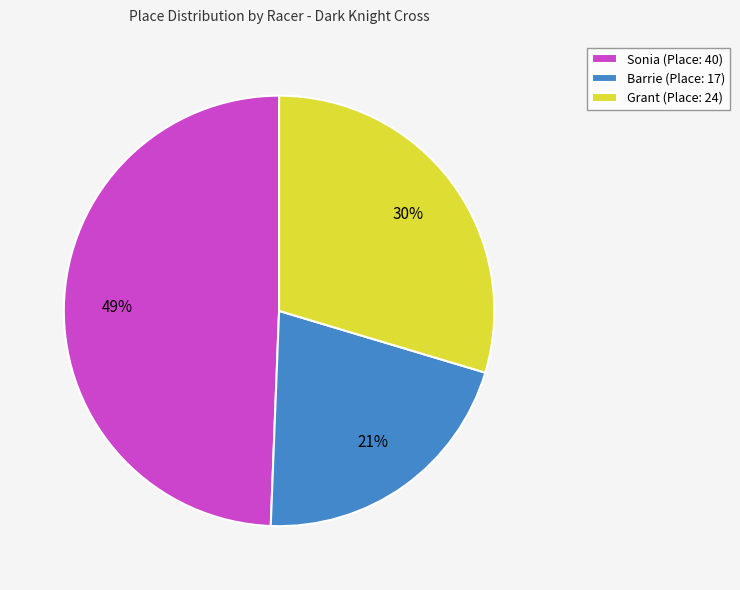

Is it true that Grant is 42% of the pie?

False